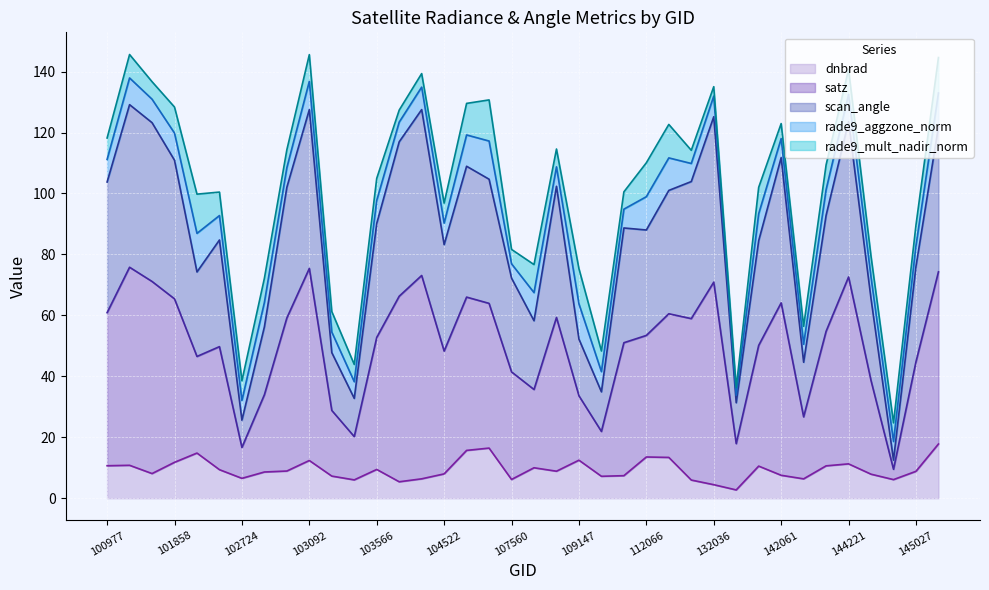

What is the maximum value for dnbrad?

17.8